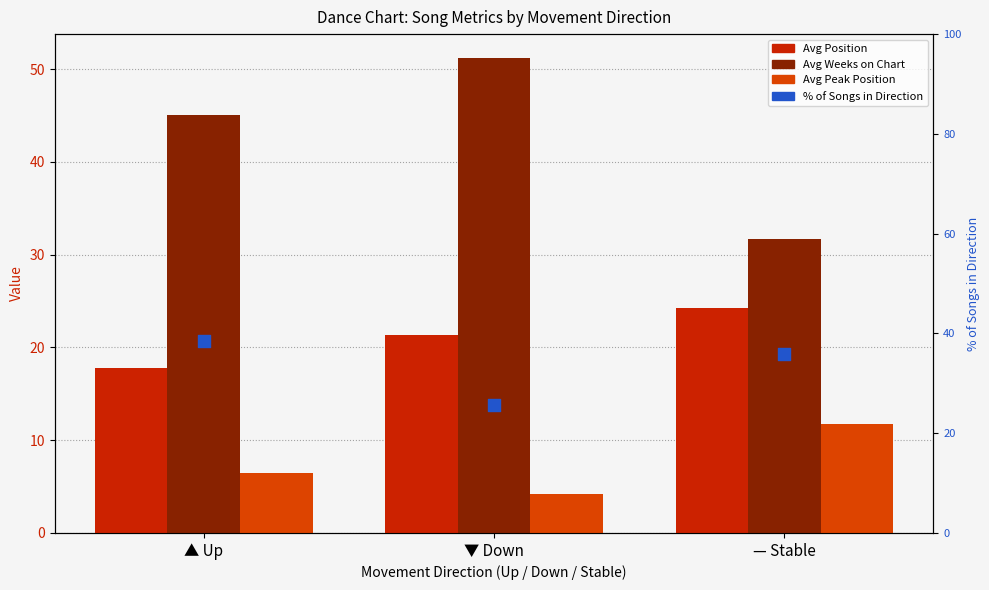

Which series has the widest spread of Y values?

Avg Weeks on Chart